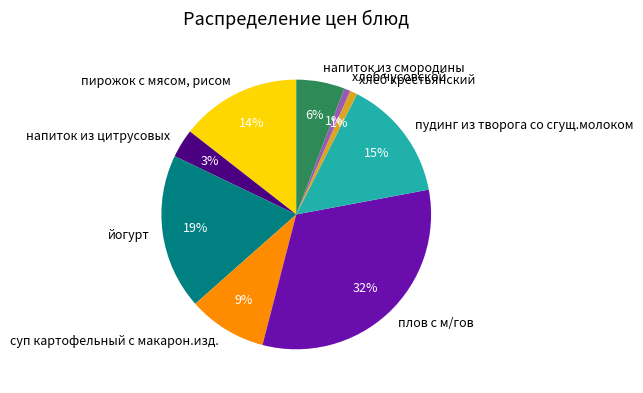

To the nearest percent, what is the difference between the largest and smallest slice percentages?

31%